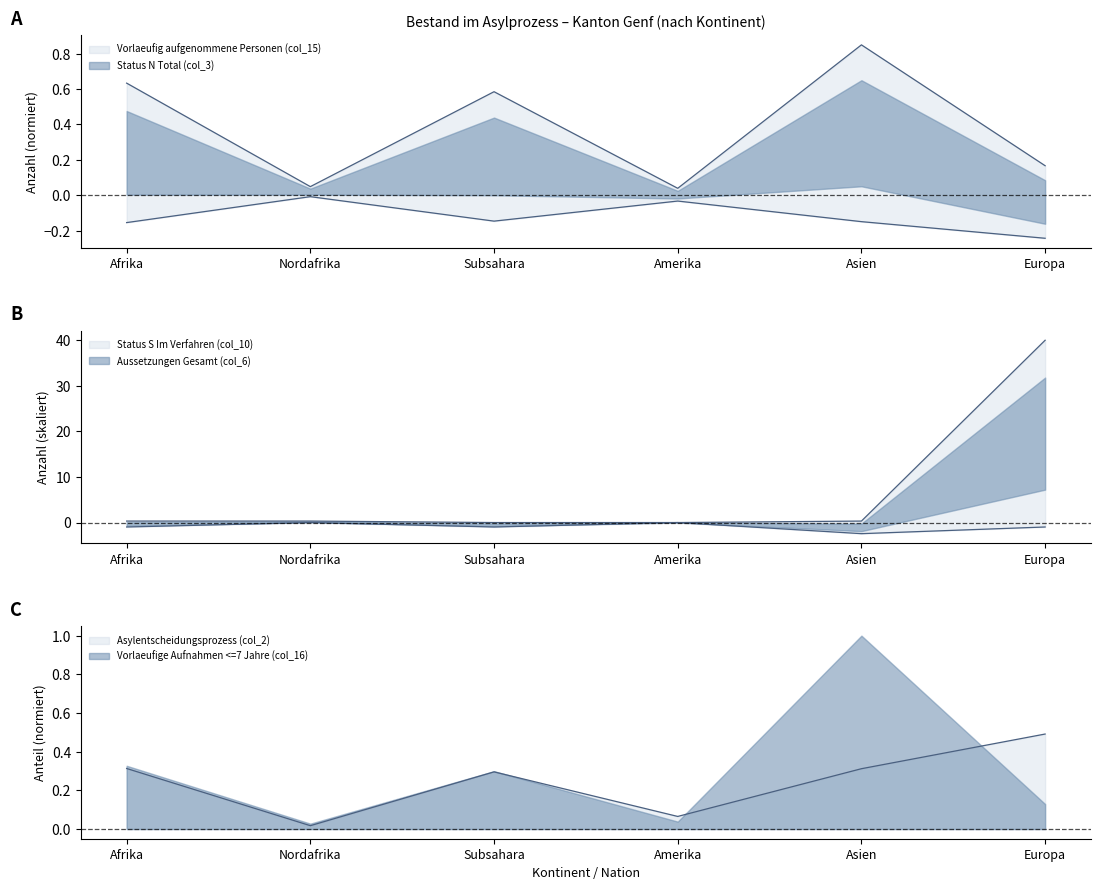

Where is Asylentscheidungsprozess (col_2) nearest to the value 0?

Nordafrika